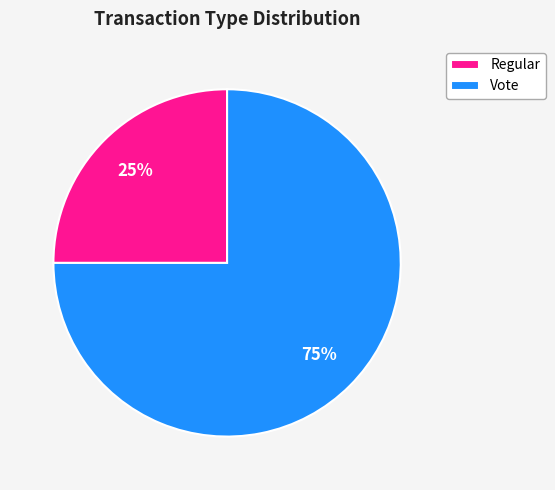

Which category has the biggest portion of the pie?

Vote